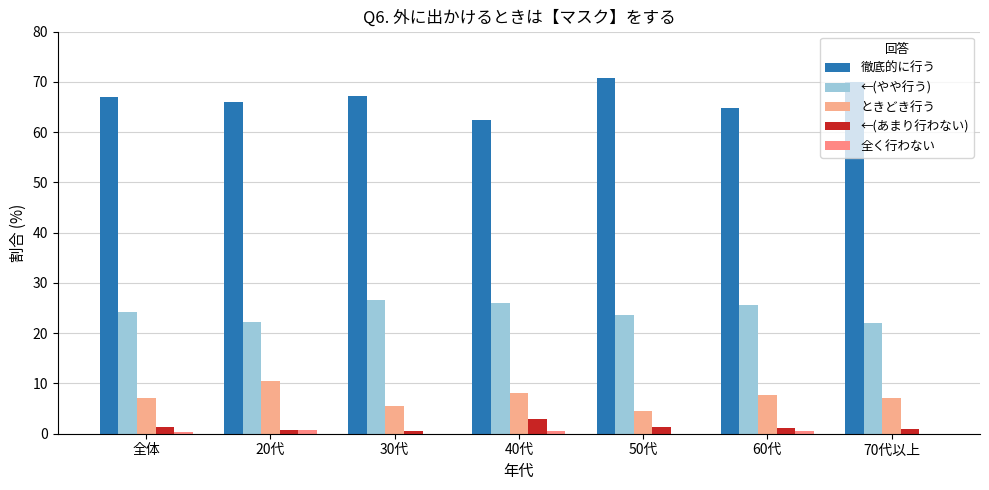

At which category does the chart reach its peak across all series?

50代